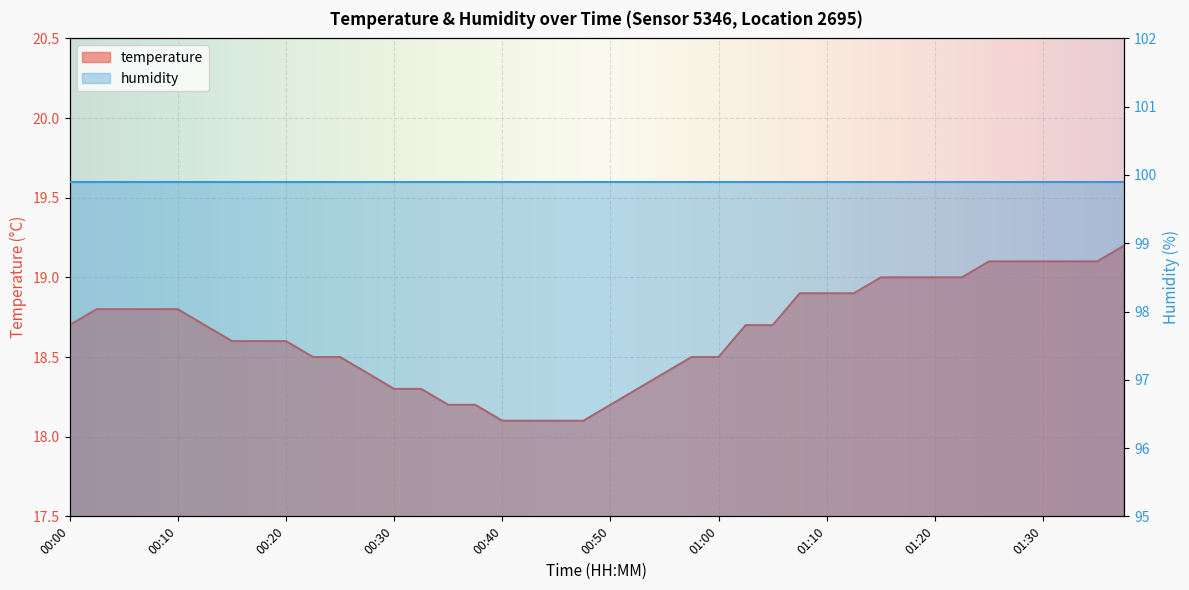

What is the difference between the values at 00:38 and 01:32?

0.9